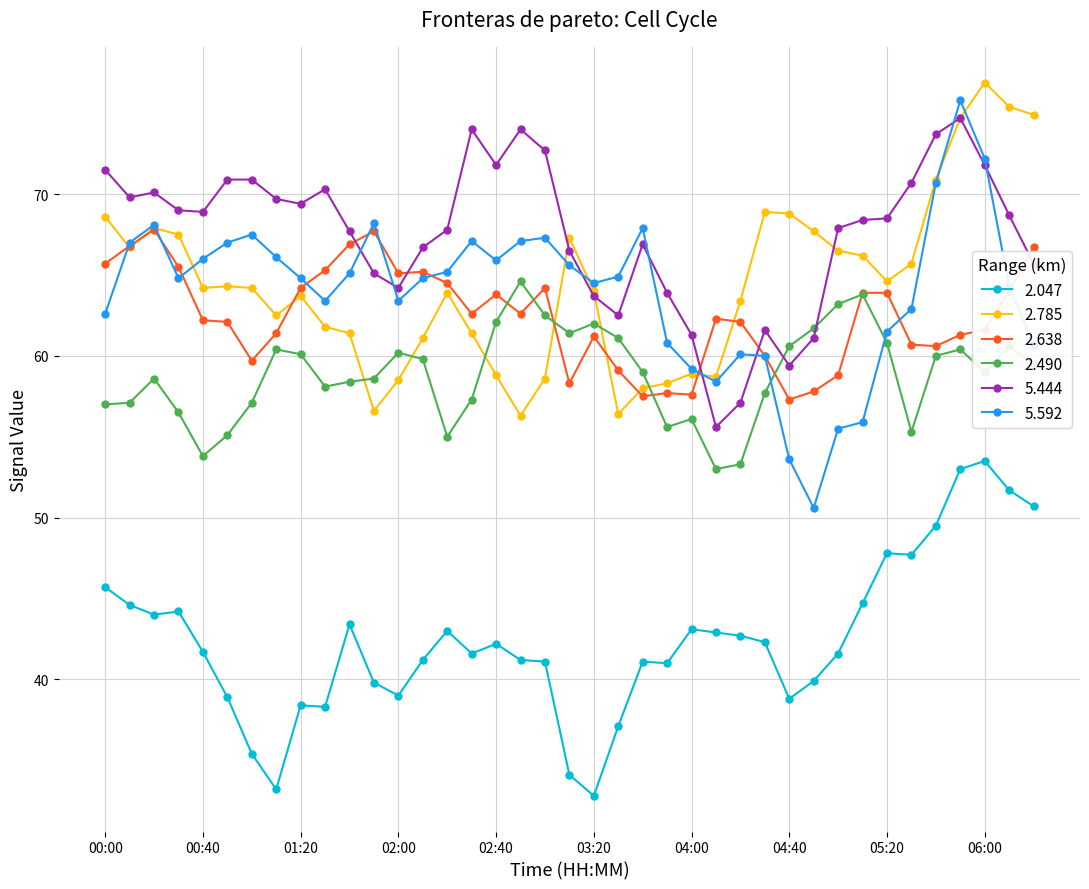

How many categories are shown in the chart?

39